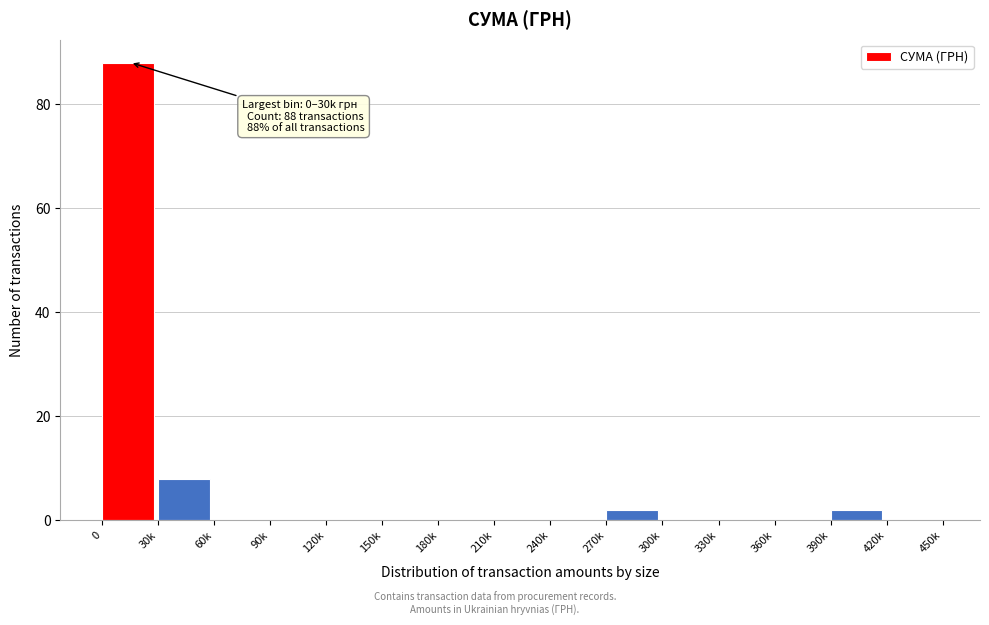

Reading right to left, transcribe all the data shown in this chart.

420k=0	390k=2	360k=0	330k=0	300k=0	270k=2	240k=0	210k=0	180k=0	150k=0	120k=0	90k=0	60k=0	30k=8	0=88